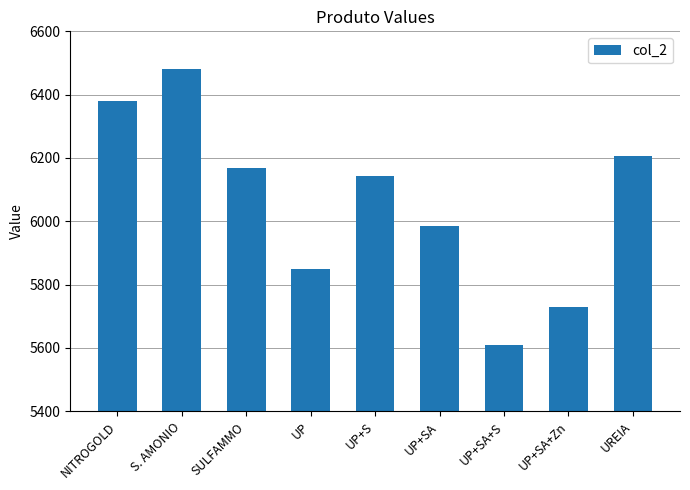

Reading left to right, transcribe all the data shown in this chart.

NITROGOLD=6380.2	S. AMONIO=6481.1	SULFAMMO=6169.2	UP=5847.9	UP+S=6141.9	UP+SA=5983.9	UP+SA+S=5609.0	UP+SA+Zn=5728.6	UREIA=6205.4